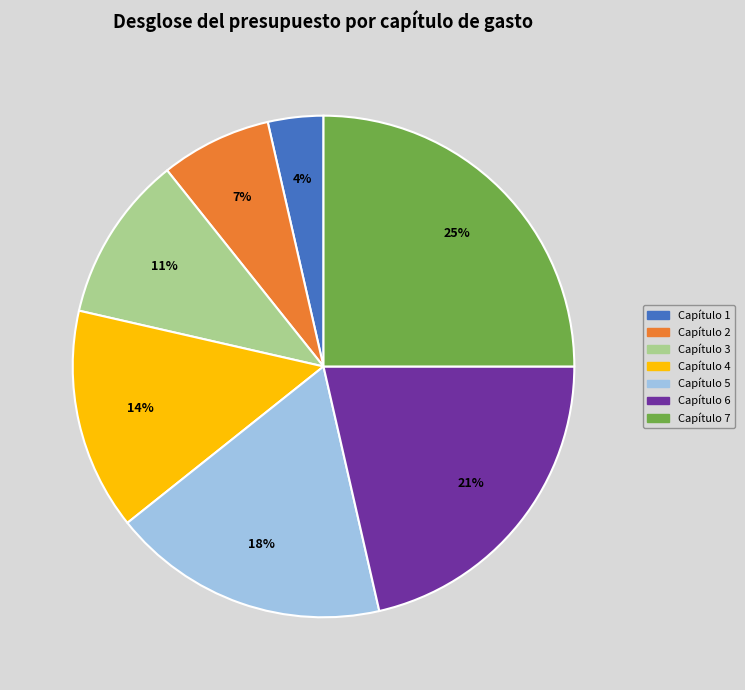

Does Capítulo 4 account for over 50% of the chart?

No